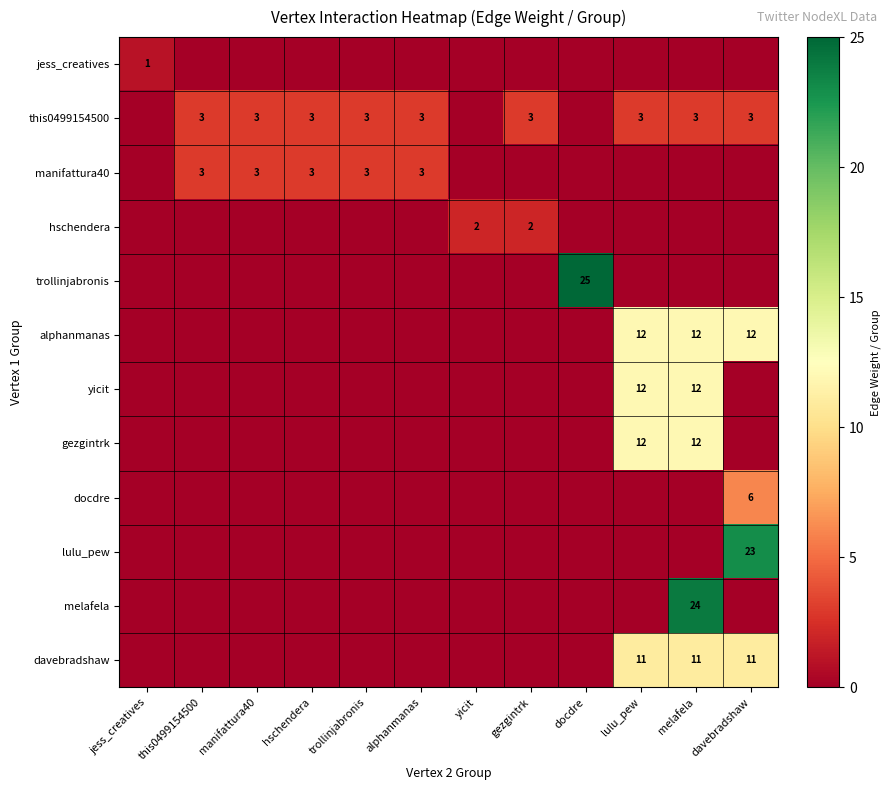

What is the difference between the second highest and minimum values in the hschendera series?

2